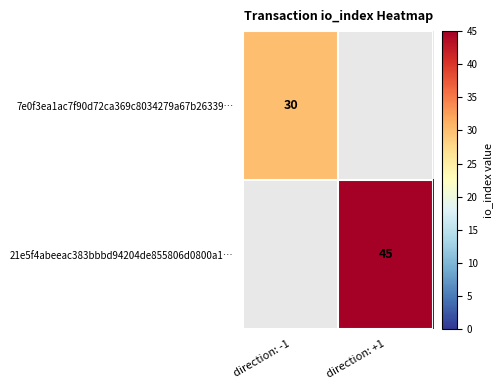

How many categories are shown in the chart?

2